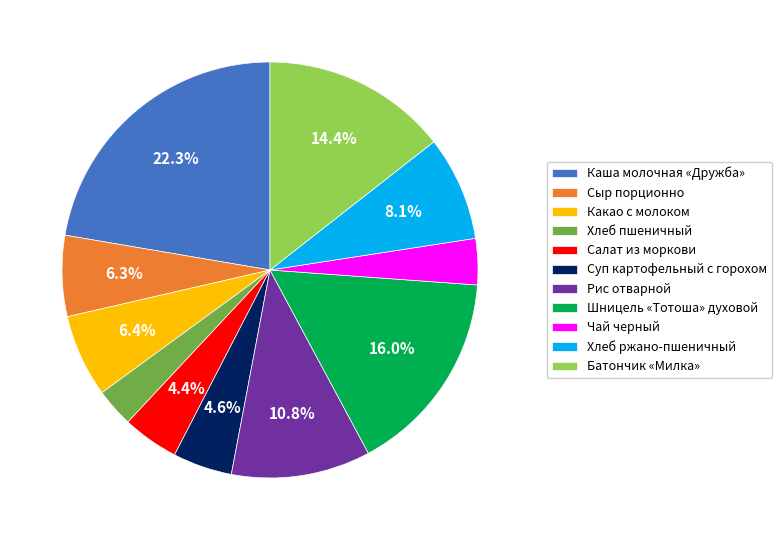

What is the smallest slice in the pie chart?

Хлеб пшеничный